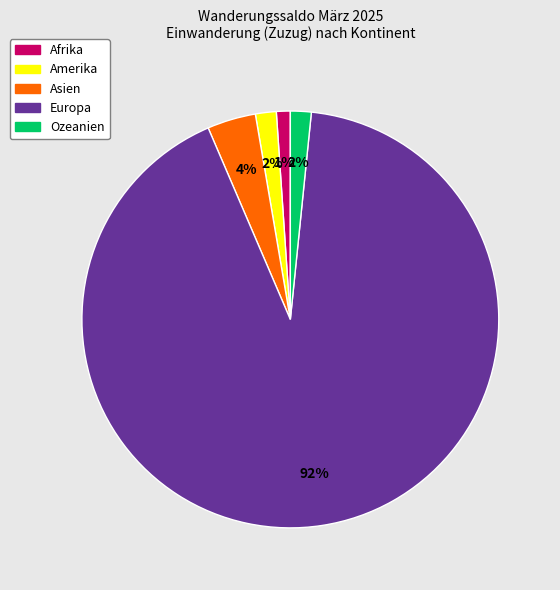

Which category has the smallest portion of the pie?

Afrika